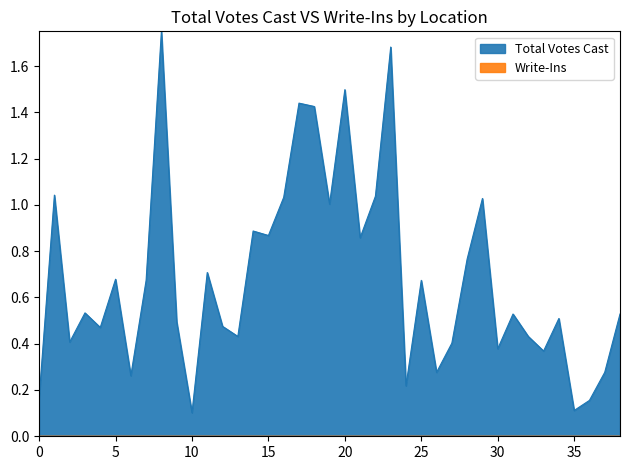

What is the difference between the maximum and second lowest values?

1.6